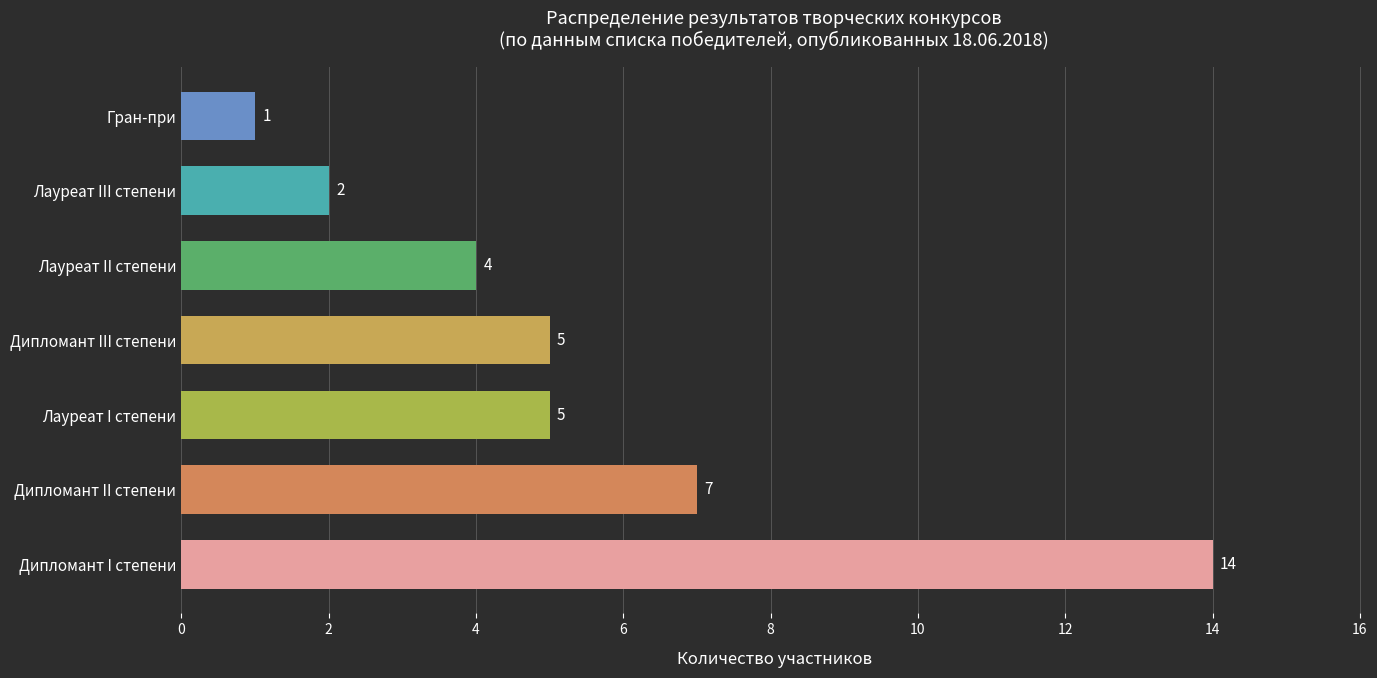

What is the change in value from Дипломант III степени to Лауреат III степени?

-3